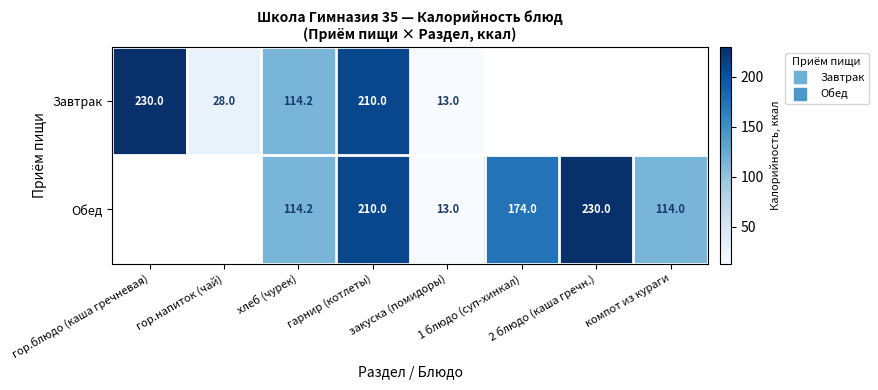

How many data points in Завтрак are less than 230?

4